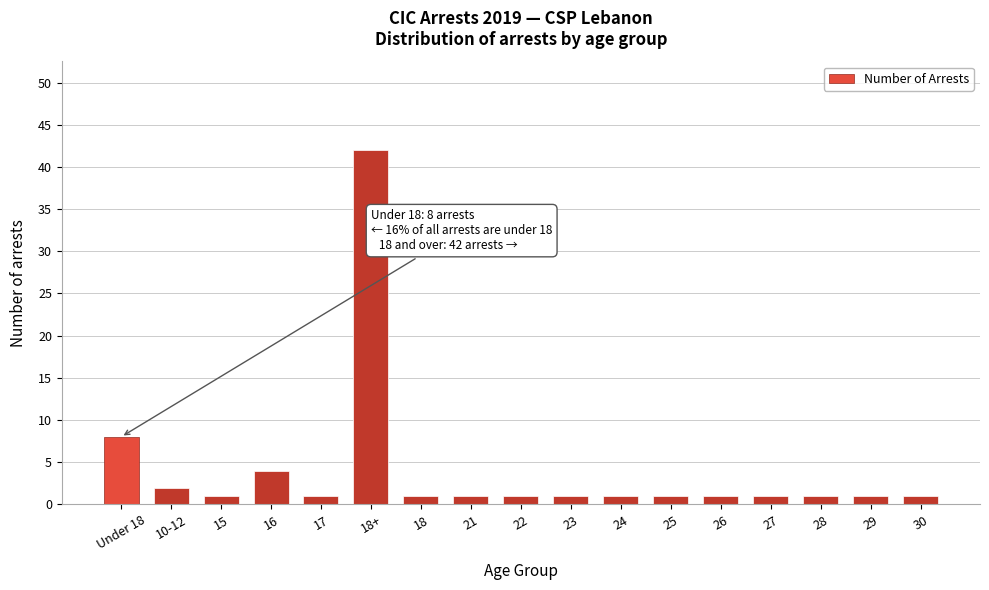

Reading right to left, transcribe all the data shown in this chart.

30=1	29=1	28=1	27=1	26=1	25=1	24=1	23=1	22=1	21=1	18=1	18+=42	17=1	16=4	15=1	10-12=2	Under 18=8